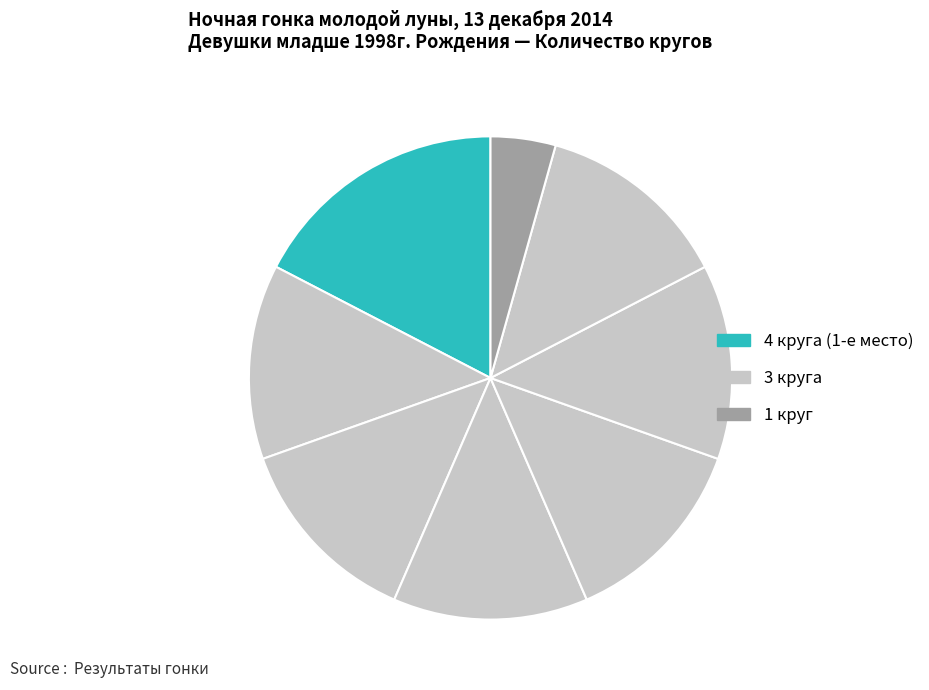

How many slices are in this pie chart?

8